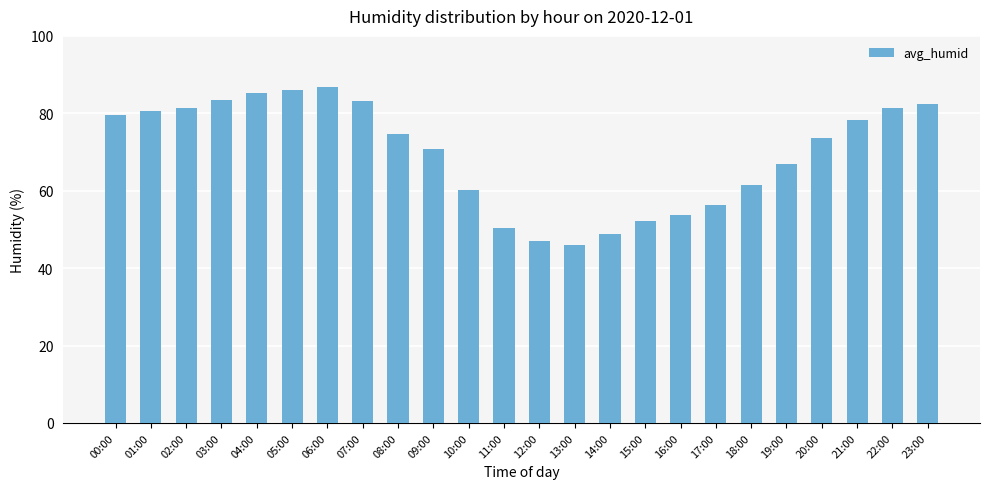

Where is the data nearest to the value 66?

19:00